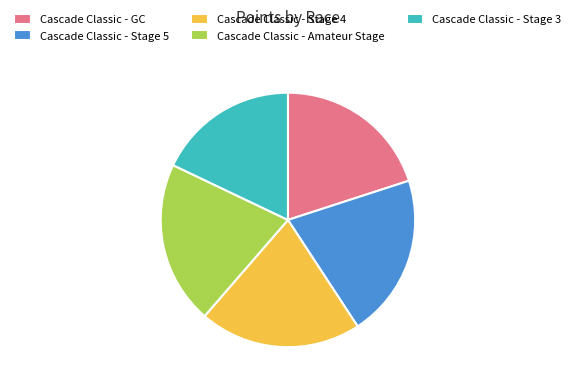

Does any single category account for the majority?

No